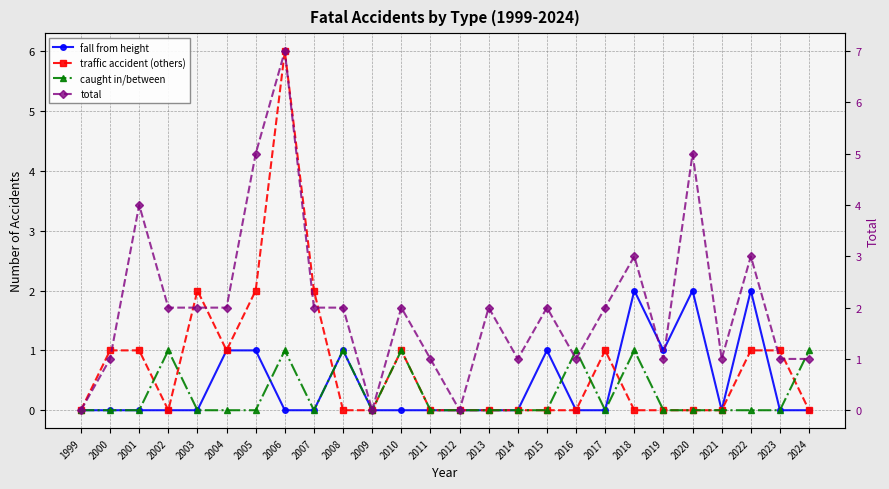

Which has a higher value, 2022 or 1999?

2022